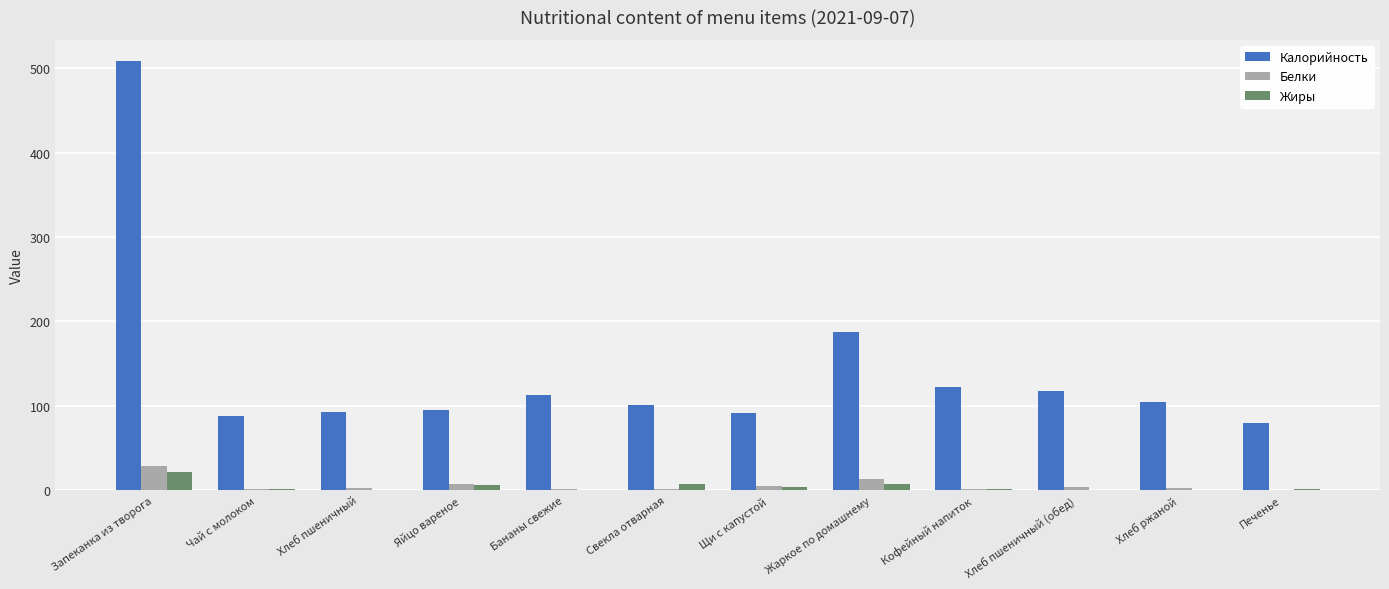

How many series are shown in this chart?

3